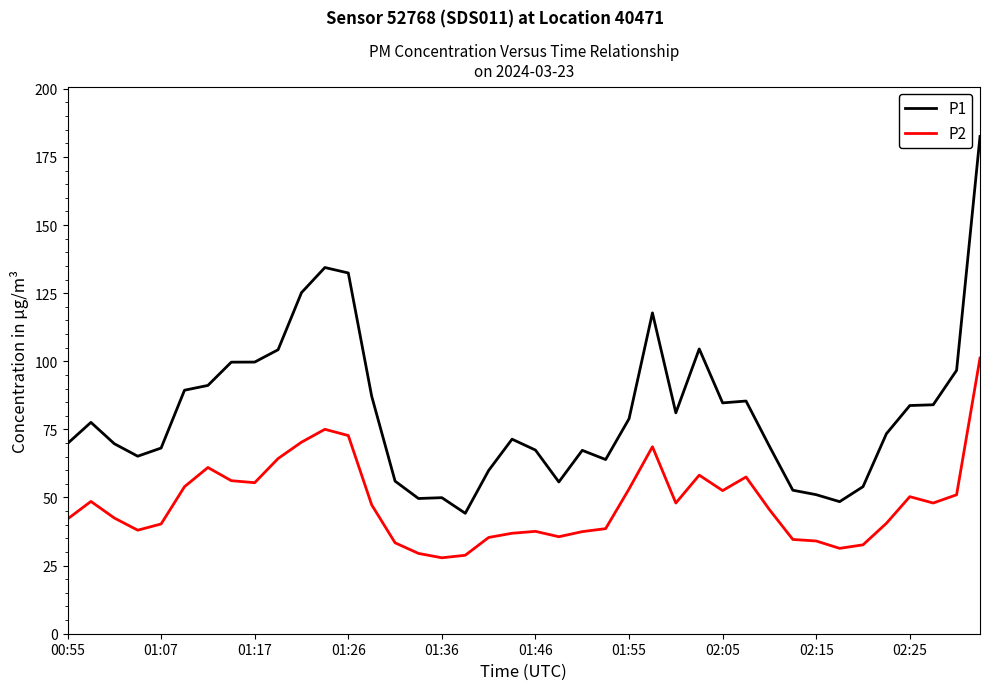

What are all the series names shown in the legend?

P1, P2